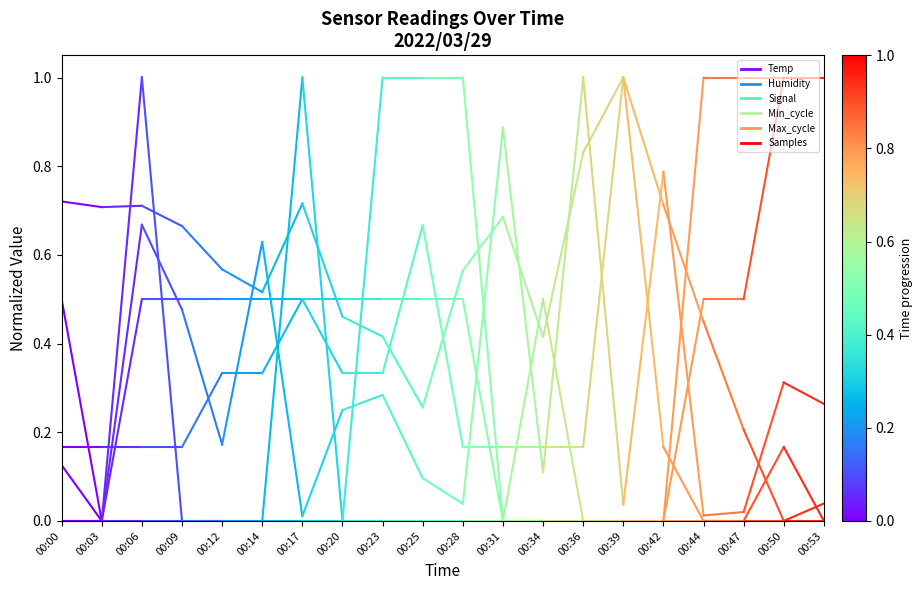

What is the spread (max minus min) of values at 00:00?

0.7